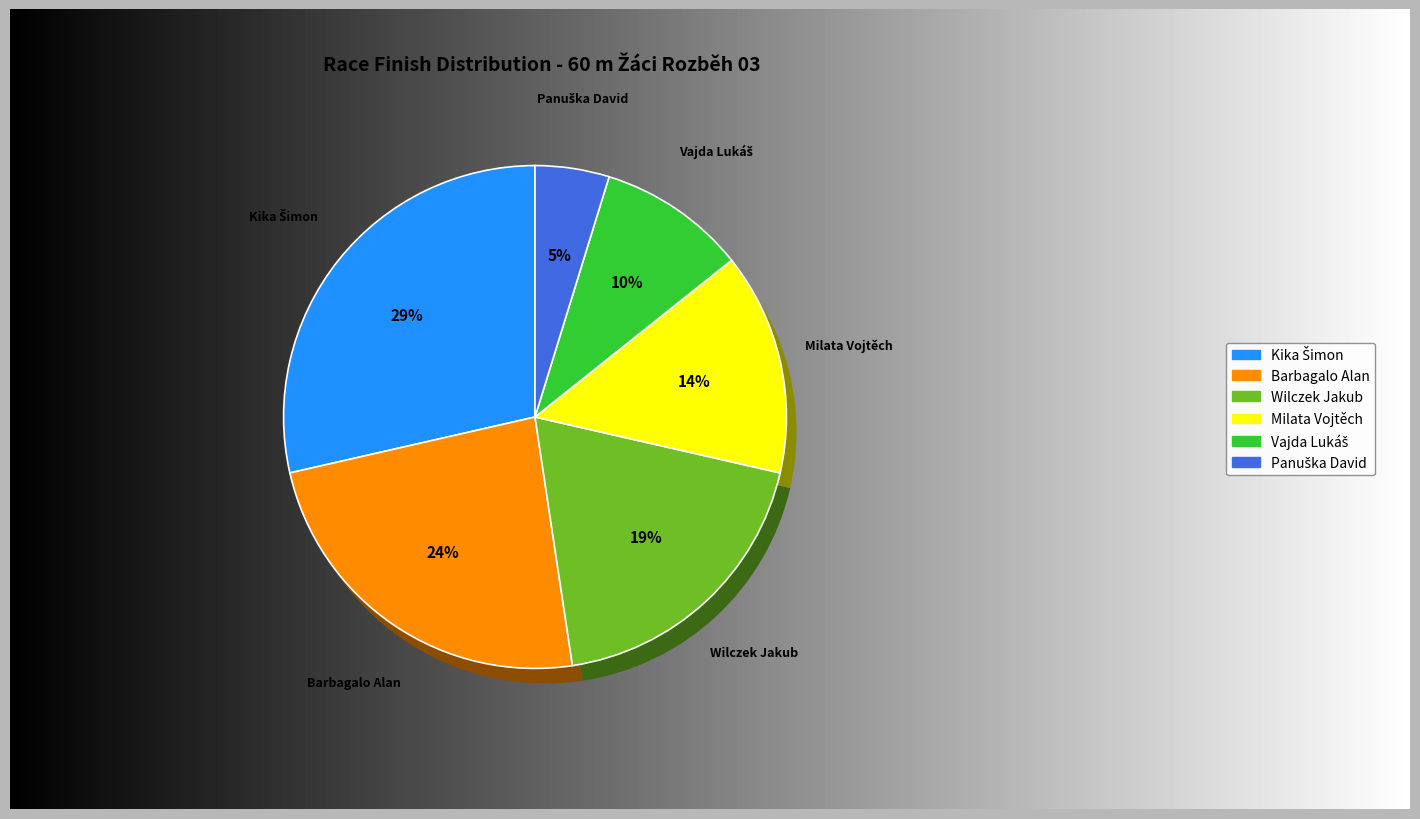

Count the number of slices in the pie.

6